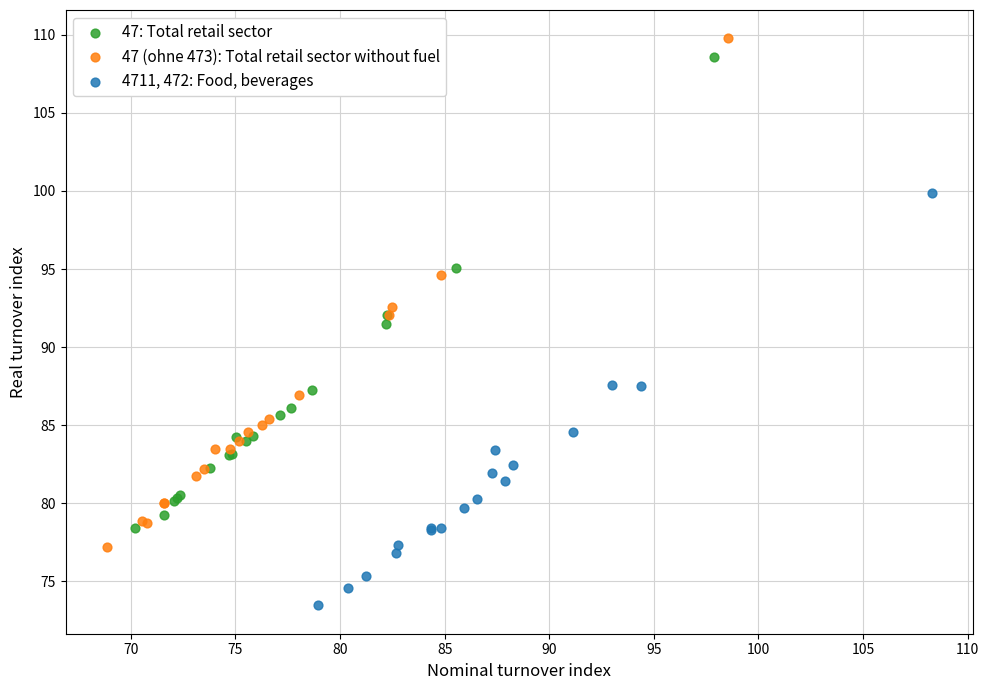

What are all the series names shown in the legend?

47: Total retail sector, 47 (ohne 473): Total retail sector without fuel, 4711, 472: Food, beverages